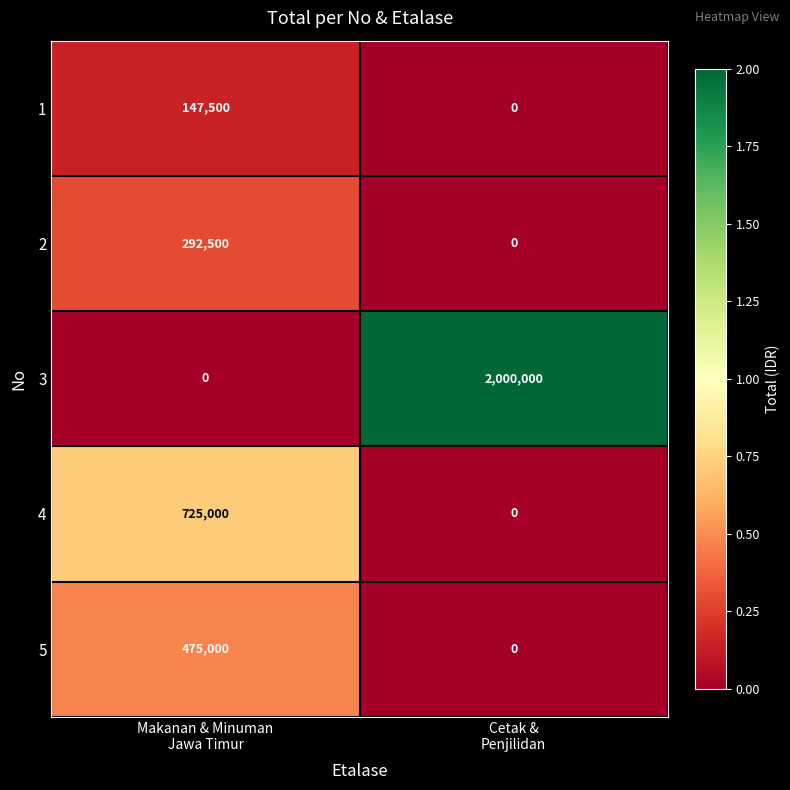

What is the difference between the maximum and minimum values in the 1 series?

147500